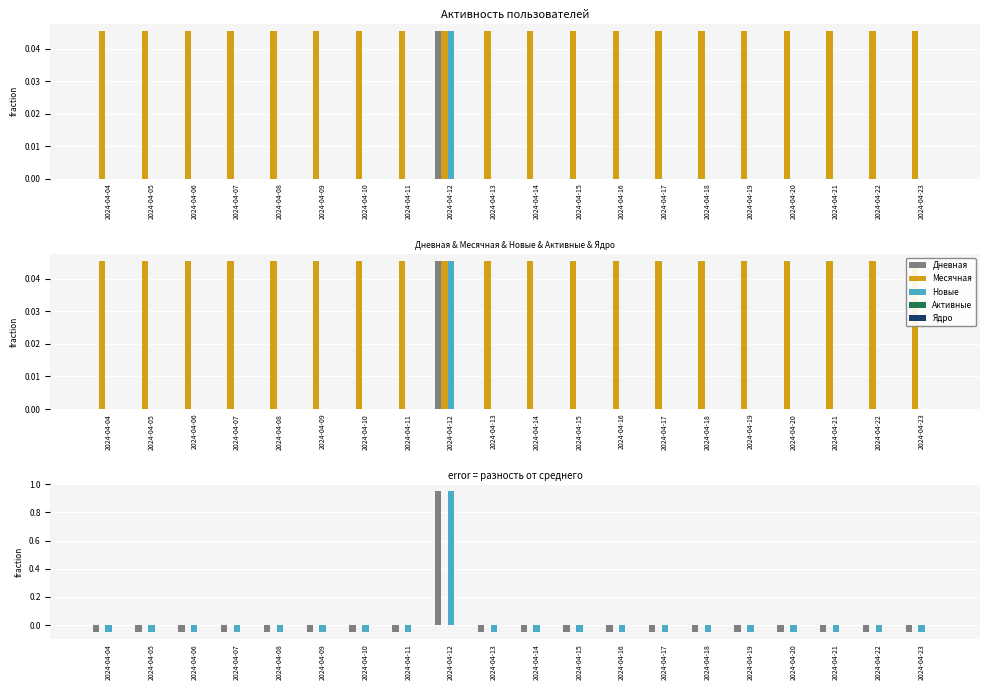

Which series changed the most between 2024-04-06 and 2024-04-18?

Дневная